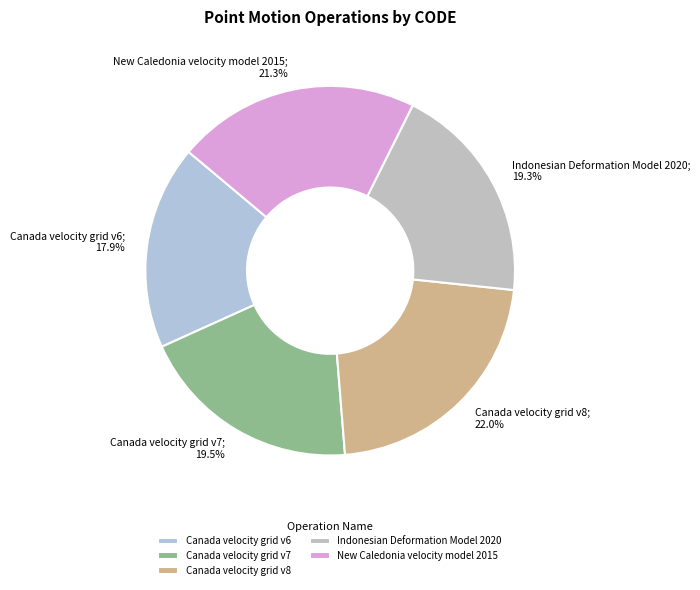

How many segments does this pie chart have?

5